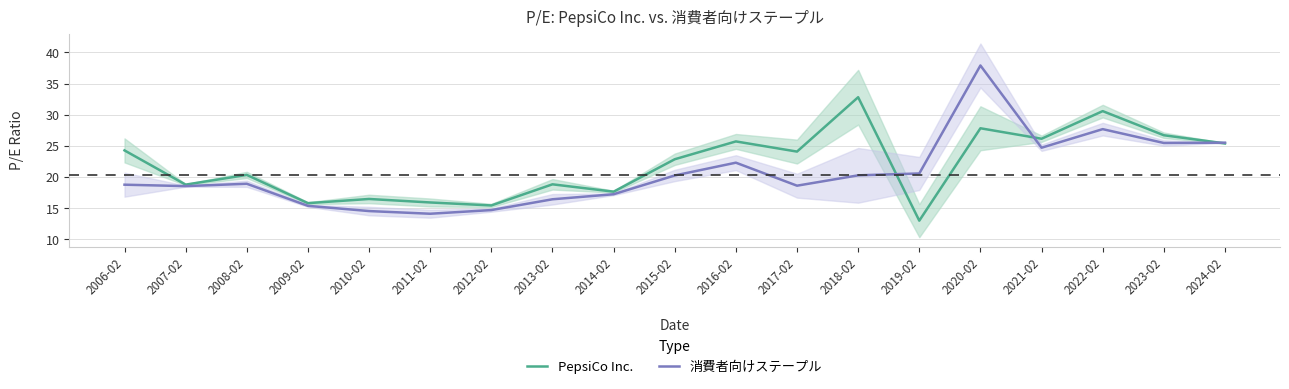

What is the sum of the 消費者向けステープル values at 2016-02 and 2014-02?

39.6